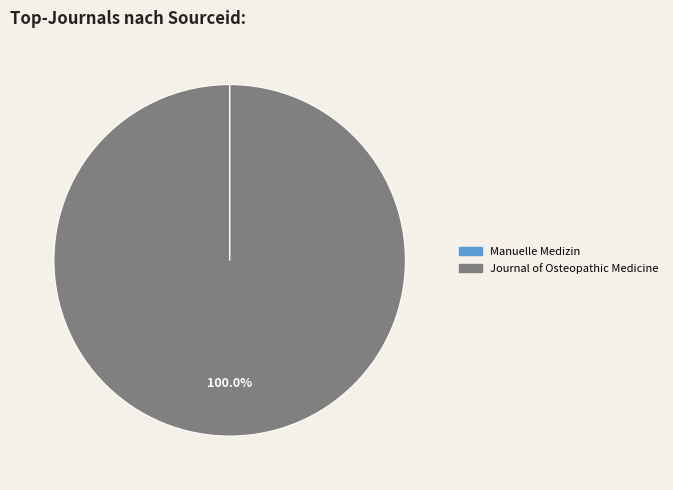

Does any single category account for the majority?

Yes